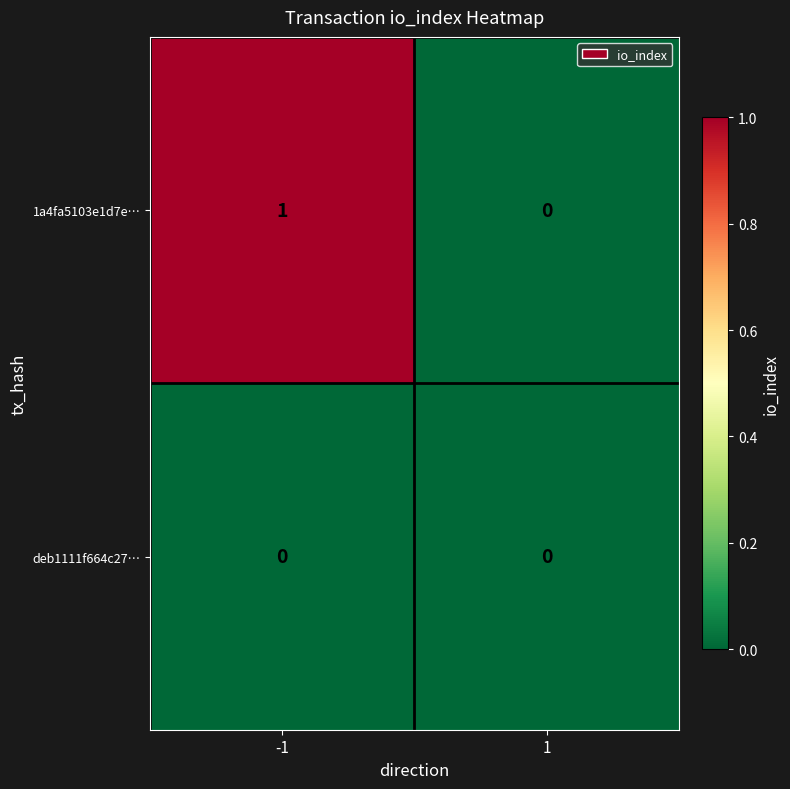

Which series has the widest spread of values?

1a4fa5103e1d7e…